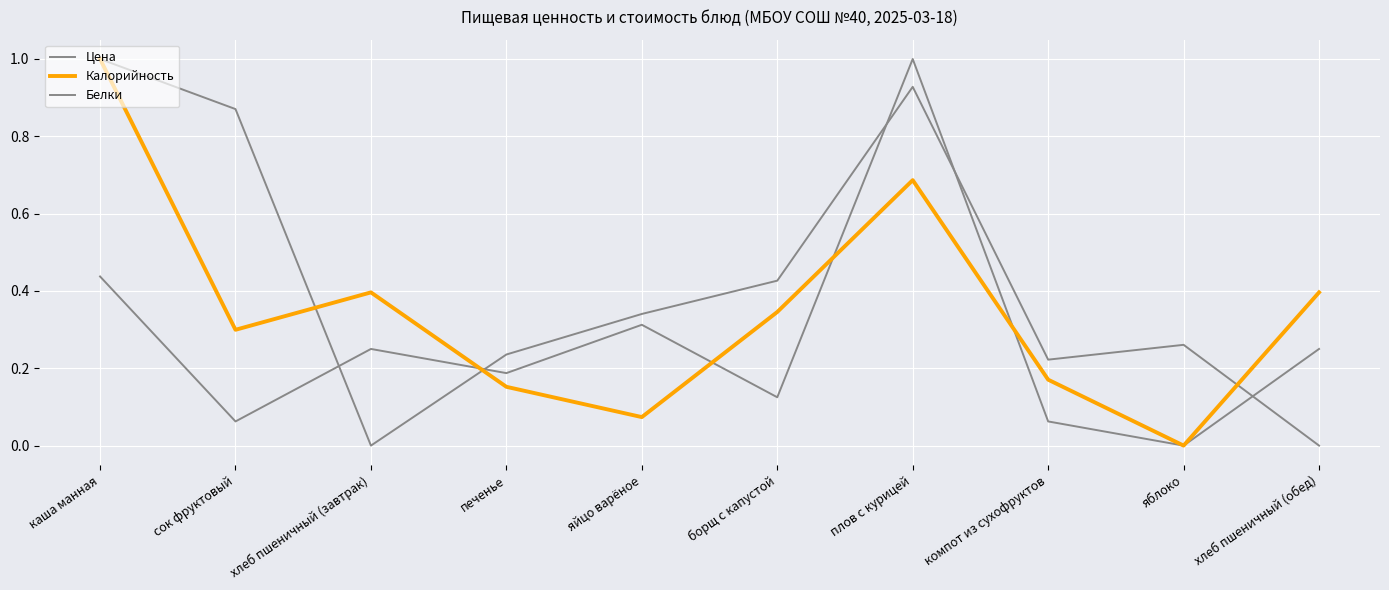

How many lines are shown in the chart?

3